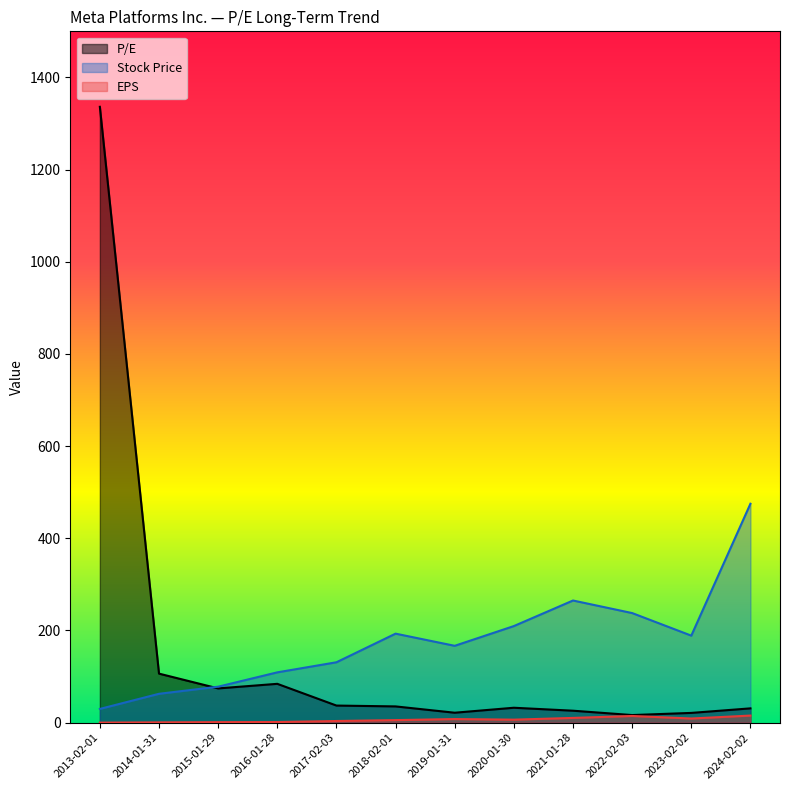

At which category does the chart reach its peak across all series?

2013-02-01